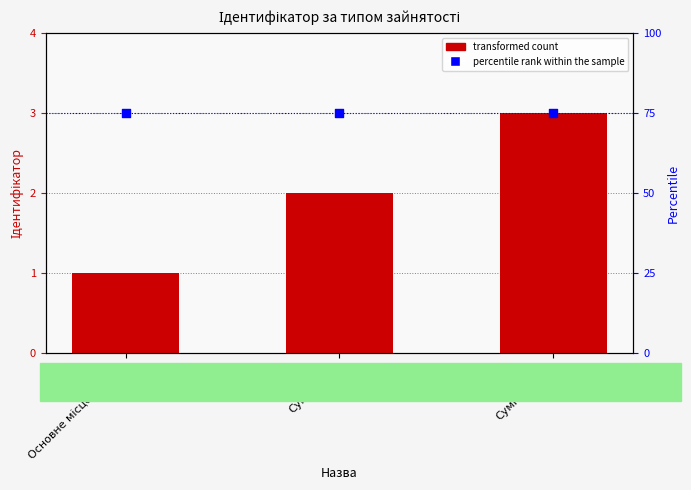

Which series contains the highest Y value?

percentile rank within the sample